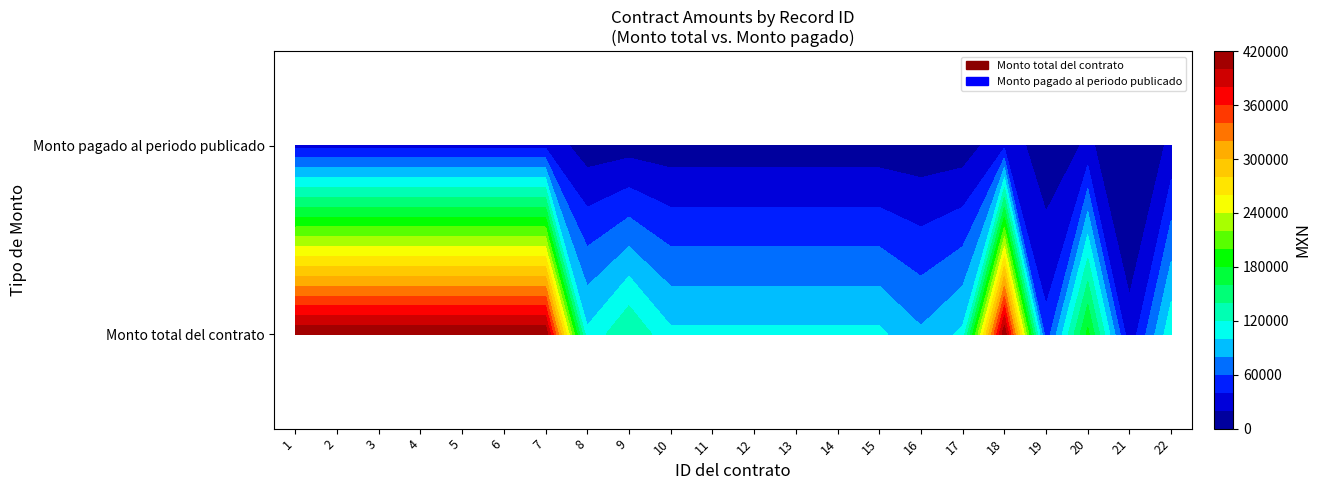

Reading right to left, list all the values displayed in this chart.

1: 22=116000	21=24360	20=185600	19=46400	18=417600	17=104400	16=83520	15=104400	14=104400	13=104400	12=104400	11=104400	10=104400	9=139200	8=104400	7=417600	6=417600	5=417600	4=417600	3=417600	2=417600	1=417600
2: 22=23200	21=3480	20=23200	19=5800	18=34800	17=8700	16=6960	15=8700	14=8700	13=8700	12=8700	11=8700	10=8700	9=11600	8=8700	7=34800	6=34800	5=34800	4=34800	3=34800	2=34800	1=34800